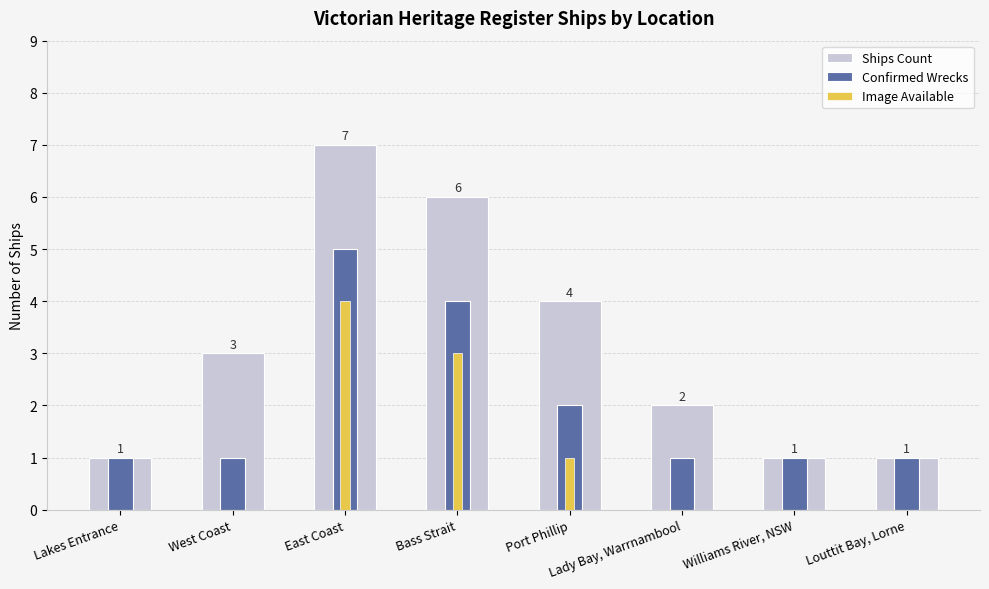

At which label does Ships Count first exceed 3?

East Coast